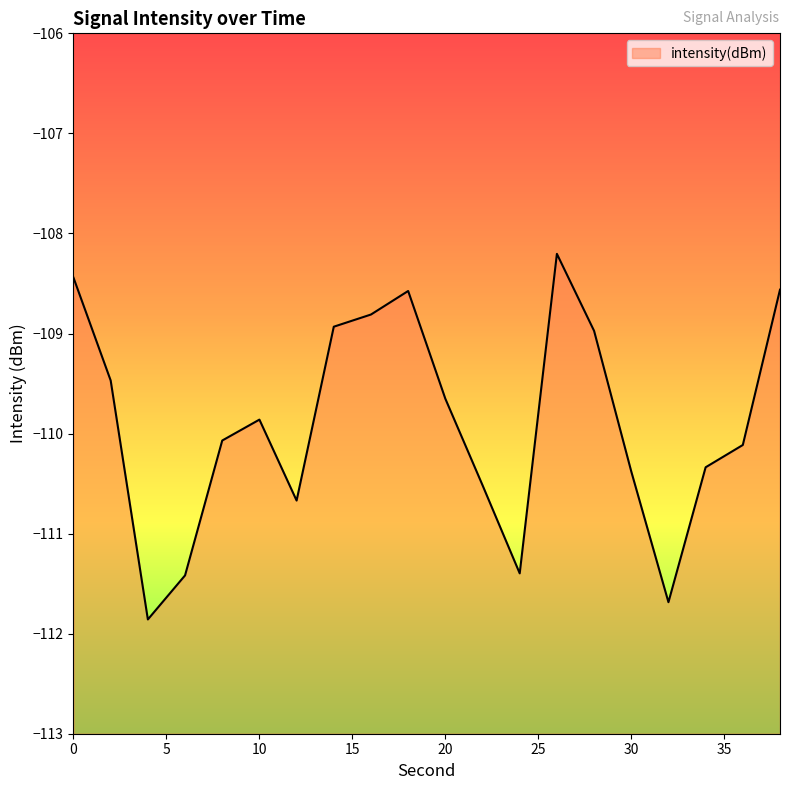

At which category does the chart reach its minimum across all series?

4